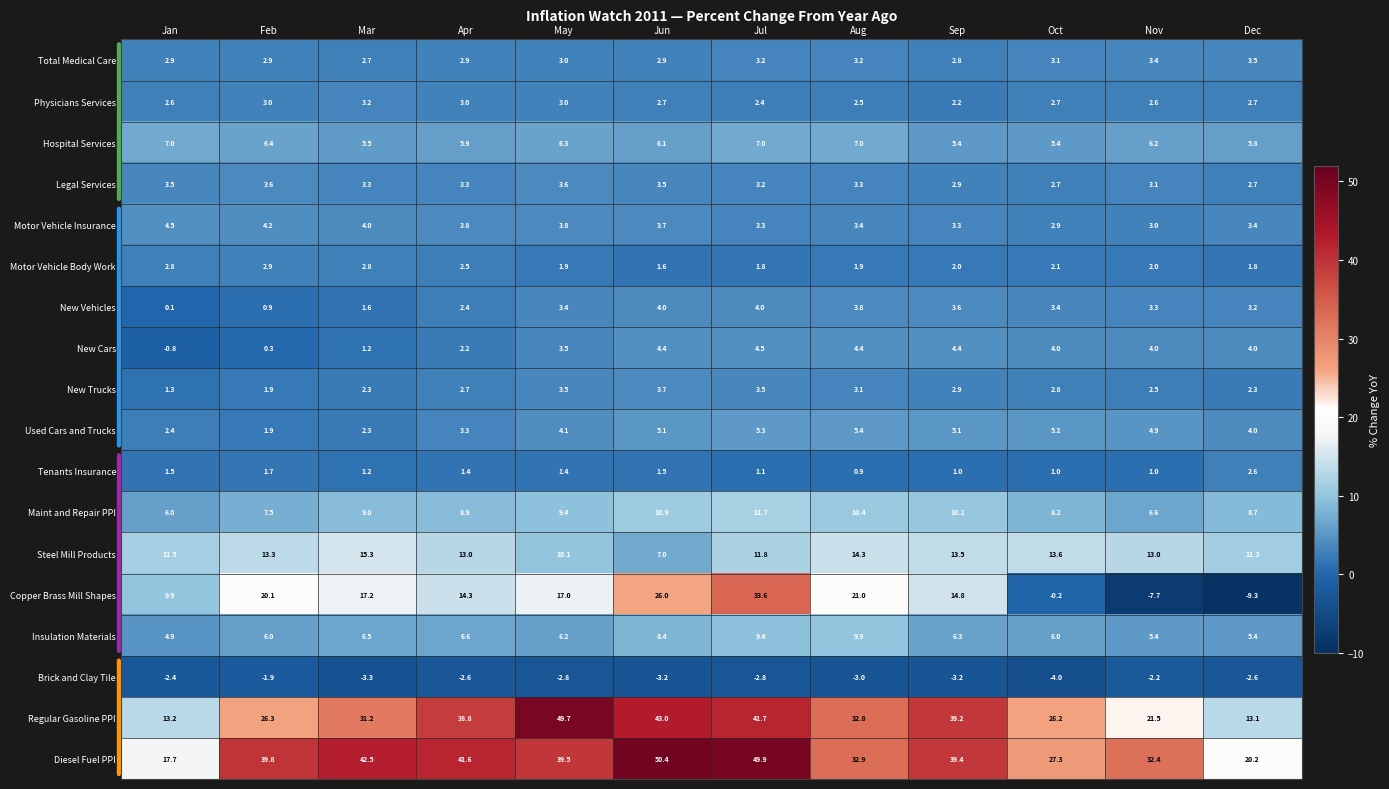

What is the minimum value shown in the chart?

-9.3